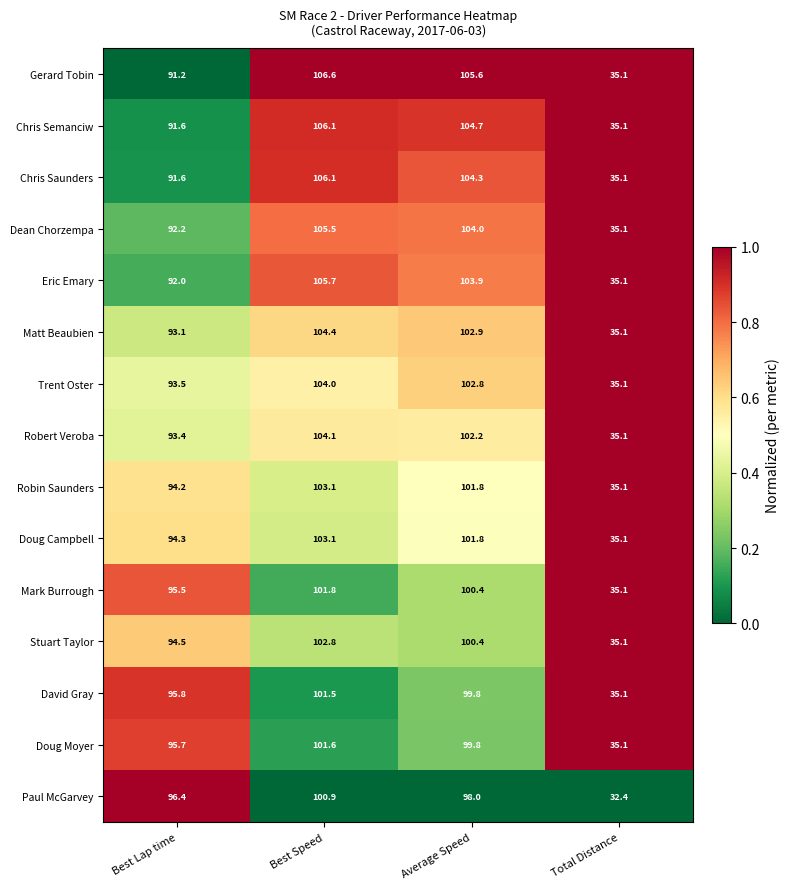

Rank the categories by Trent Oster value from highest to lowest.

Best Speed, Average Speed, Best Lap time, Total Distance